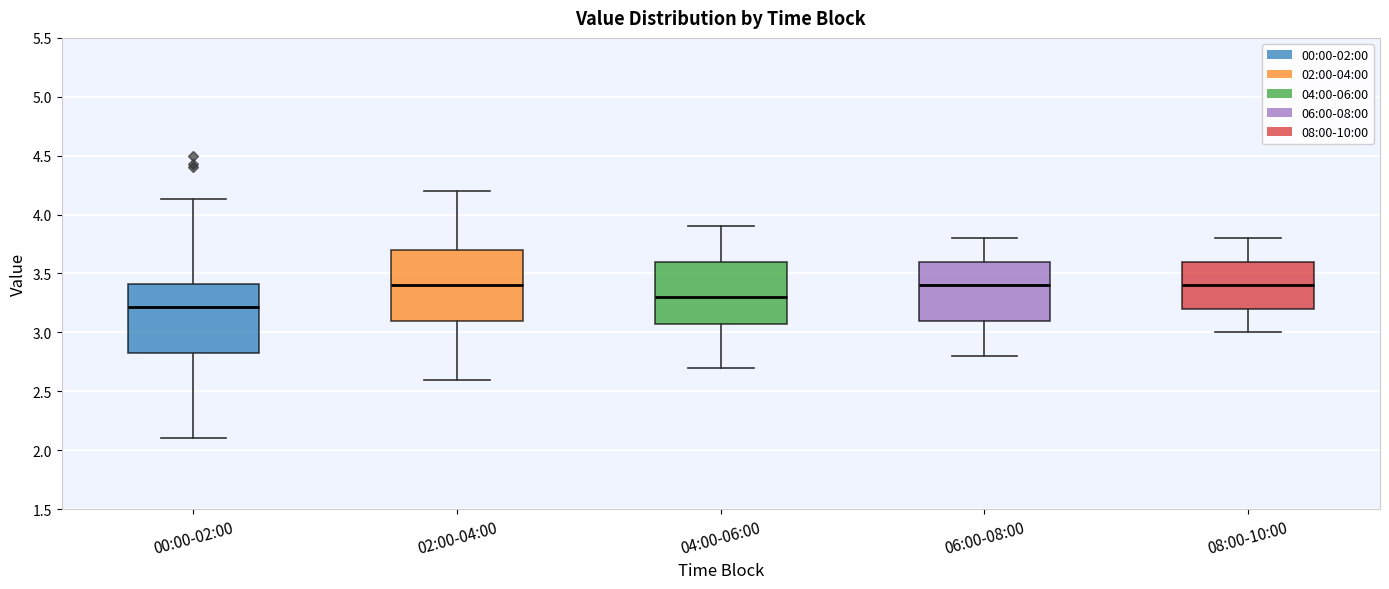

Which box has the lowest median line?

00:00-02:00